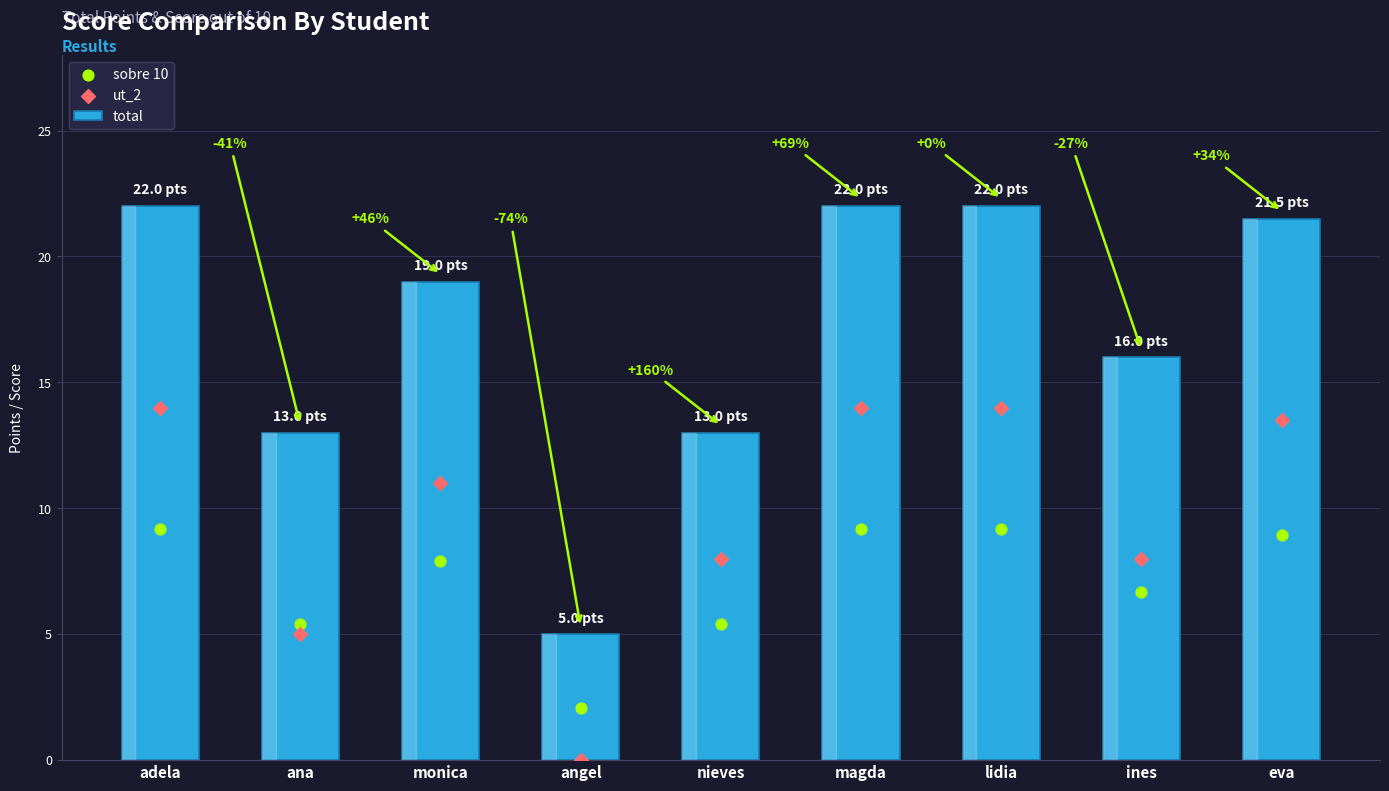

Which series contains the lowest Y value?

ut_2